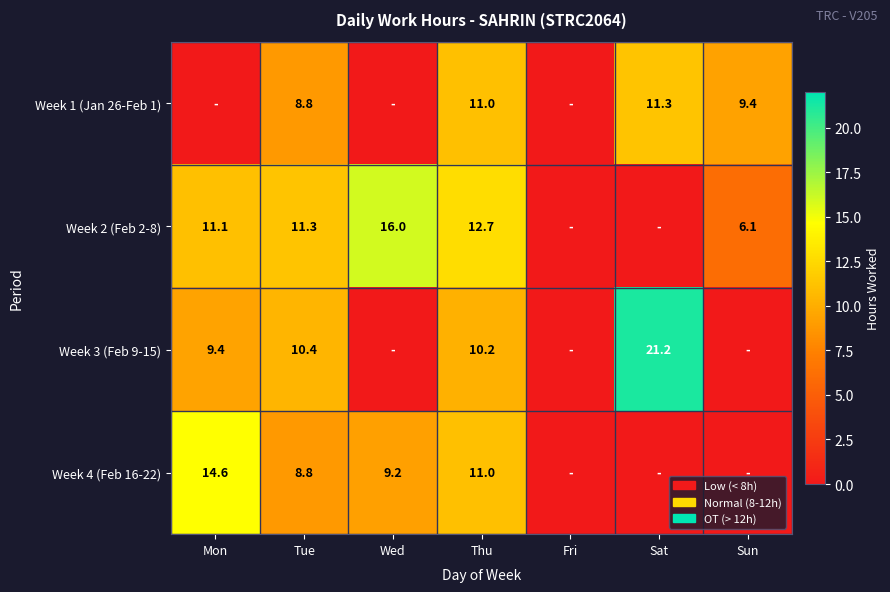

What is the spread (max minus min) of values at Thu?

2.5